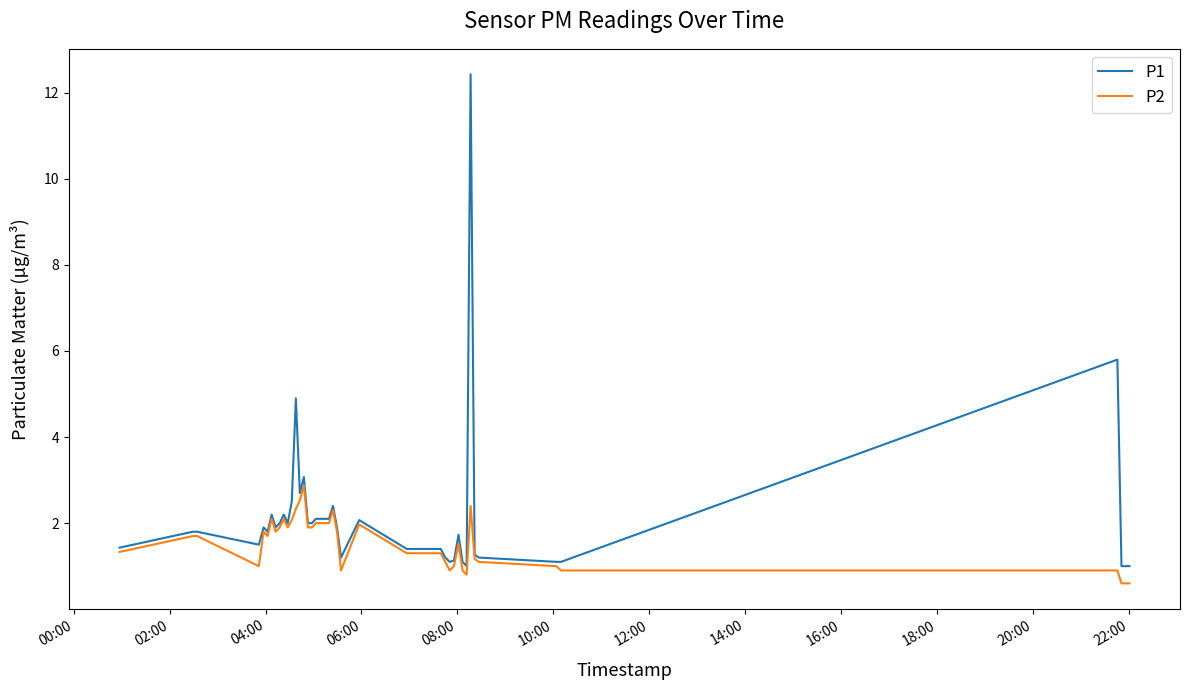

Rank the series by their maximum value, from highest to lowest.

P1, P2